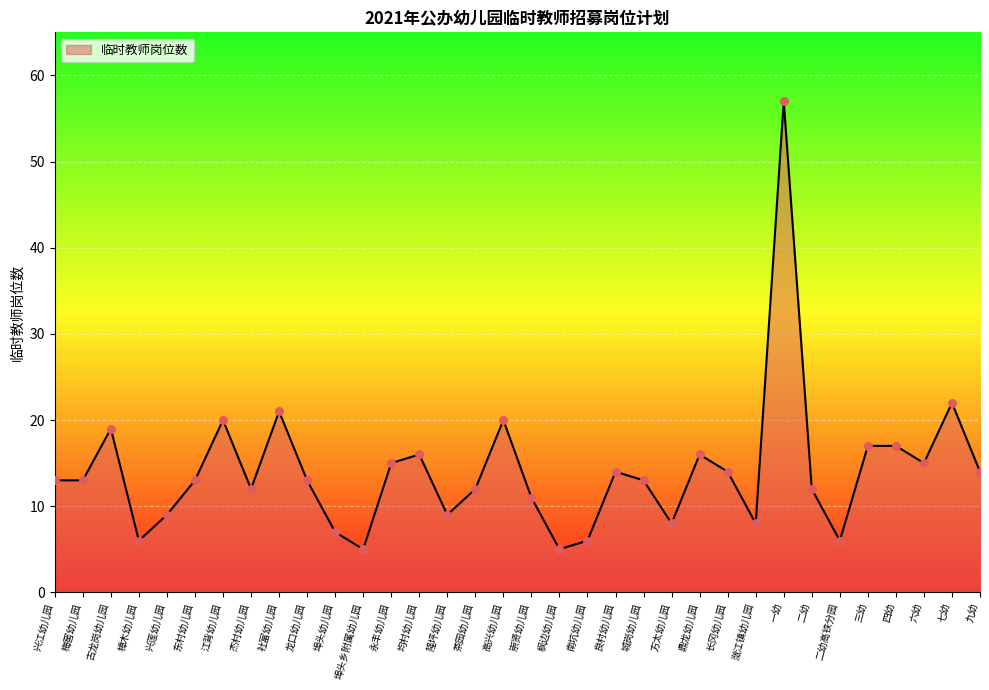

Between 一幼 and 茶园幼儿园, which is larger?

一幼